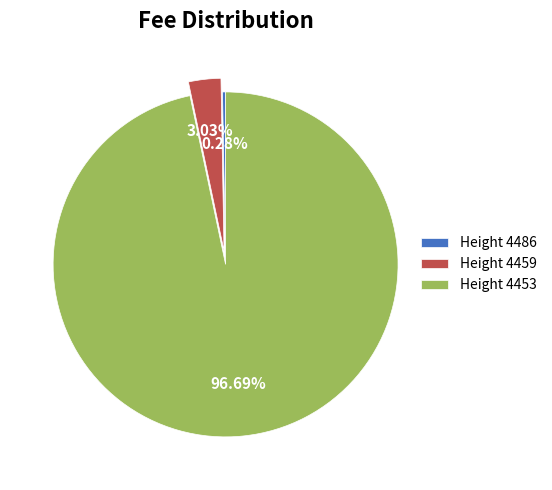

Which category has the smallest portion of the pie?

Height 4486